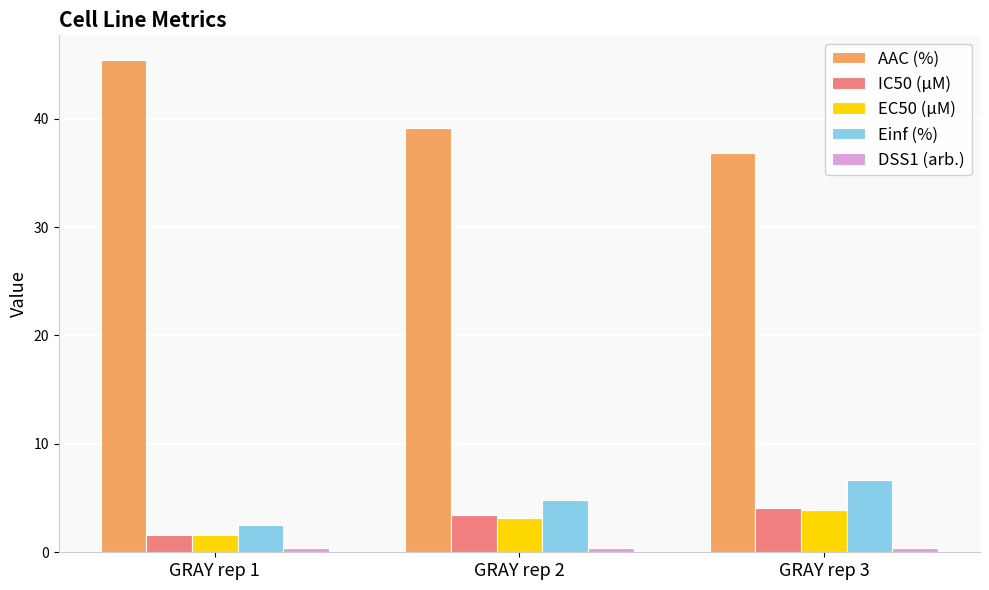

What is the difference between the maximum and minimum values in the Einf (%) series?

4.2